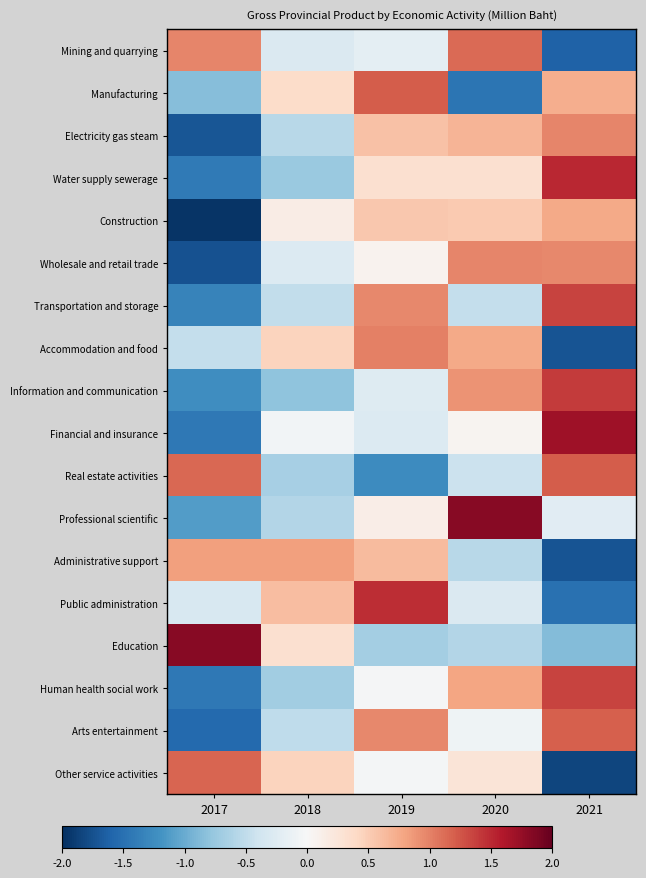

Reading right to left, extract all data points from this chart.

Mining and quarrying: 2021=-1.6	2020=1.1	2019=-0.2	2018=-0.3	2017=1.0
Manufacturing: 2021=0.7	2020=-1.5	2019=1.2	2018=0.4	2017=-0.8
Electricity gas steam: 2021=1.0	2020=0.7	2019=0.6	2018=-0.6	2017=-1.7
Water supply sewerage: 2021=1.5	2020=0.3	2019=0.3	2018=-0.7	2017=-1.4
Construction: 2021=0.8	2020=0.5	2019=0.5	2018=0.1	2017=-2.0
Wholesale and retail trade: 2021=1.0	2020=1.0	2019=0.1	2018=-0.3	2017=-1.7
Transportation and storage: 2021=1.3	2020=-0.5	2019=1.0	2018=-0.5	2017=-1.3
Accommodation and food: 2021=-1.7	2020=0.8	2019=1.0	2018=0.5	2017=-0.5
Information and communication: 2021=1.4	2020=0.9	2019=-0.3	2018=-0.8	2017=-1.2
Financial and insurance: 2021=1.7	2020=0.1	2019=-0.3	2018=-0.1	2017=-1.4
Real estate activities: 2021=1.2	2020=-0.4	2019=-1.3	2018=-0.7	2017=1.1
Professional scientific: 2021=-0.2	2020=1.8	2019=0.1	2018=-0.6	2017=-1.1
Administrative support: 2021=-1.7	2020=-0.5	2019=0.6	2018=0.8	2017=0.8
Public administration: 2021=-1.5	2020=-0.3	2019=1.5	2018=0.6	2017=-0.3
Education: 2021=-0.9	2020=-0.6	2019=-0.7	2018=0.3	2017=1.8
Human health social work: 2021=1.4	2020=0.8	2019=-0.0	2018=-0.7	2017=-1.4
Arts entertainment: 2021=1.2	2020=-0.1	2019=1.0	2018=-0.5	2017=-1.6
Other service activities: 2021=-1.8	2020=0.3	2019=-0.0	2018=0.4	2017=1.2